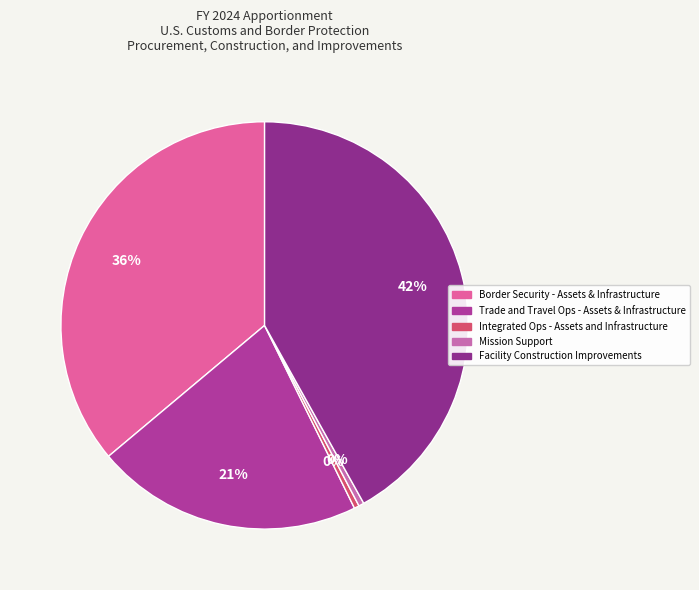

How many segments does this pie chart have?

5